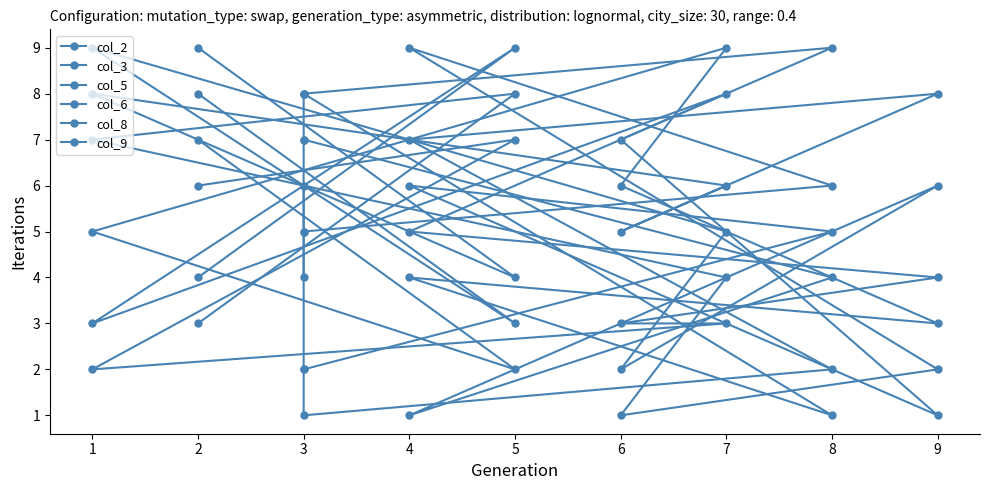

What is the difference between the maximum and second lowest values in the col_2 series?

7